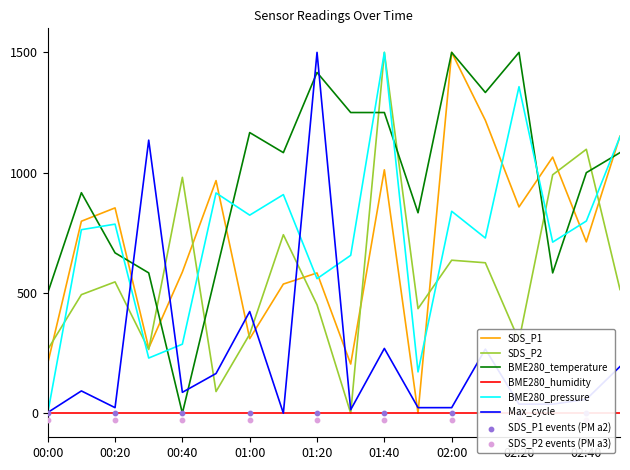

Which series has the largest total across all categories?

BME280_temperature